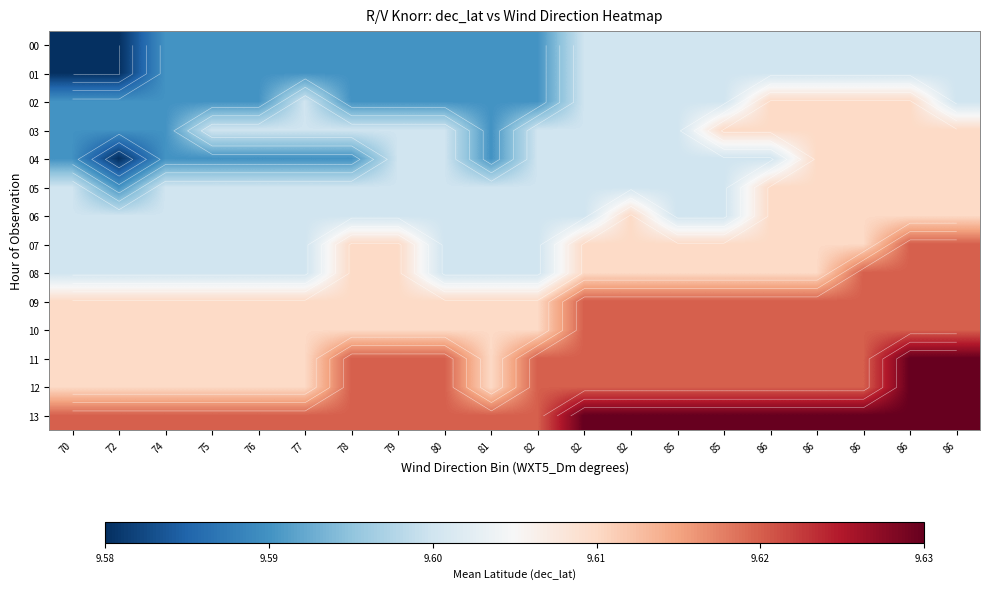

At 86, list the series in order from largest to smallest.

13, 09, 10, 11, 12, 02, 03, 05, 06, 07, 08, 00, 01, 04